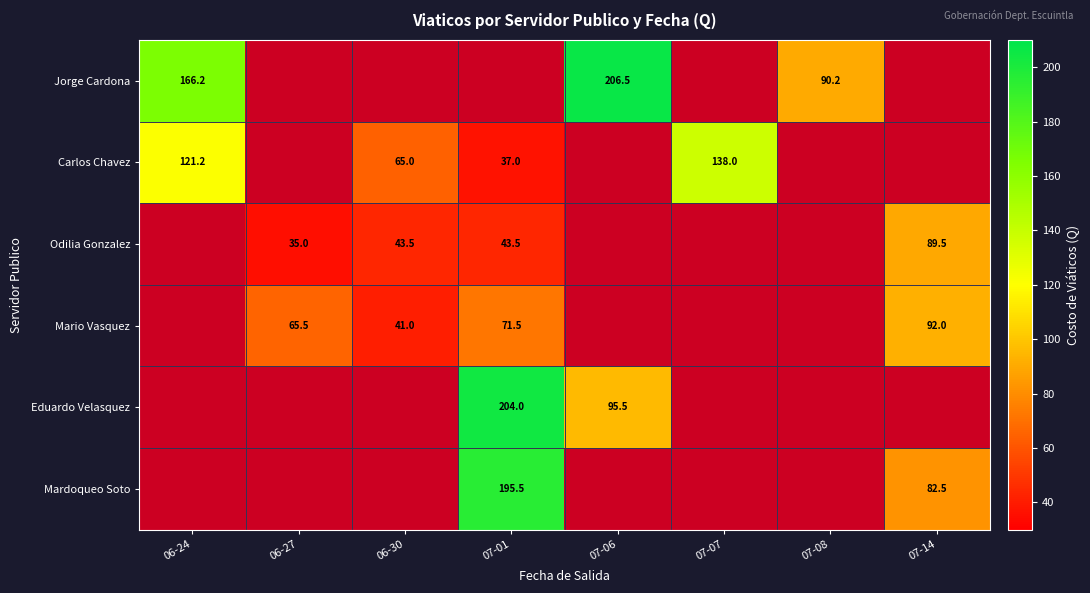

Is the value of Eduardo Velasquez at 06-24 greater than the value of Odilia Gonzalez at 07-01?

No